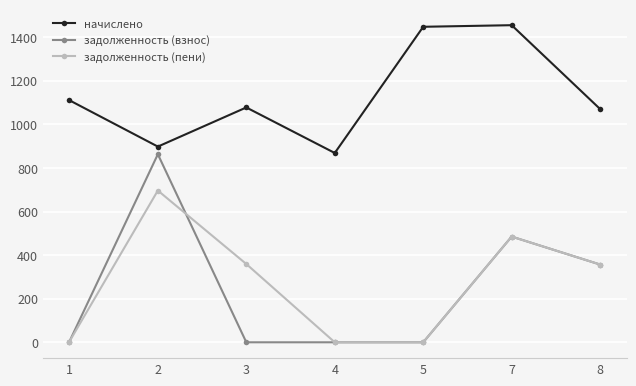

Is this an area chart (filled region under the line)?

No